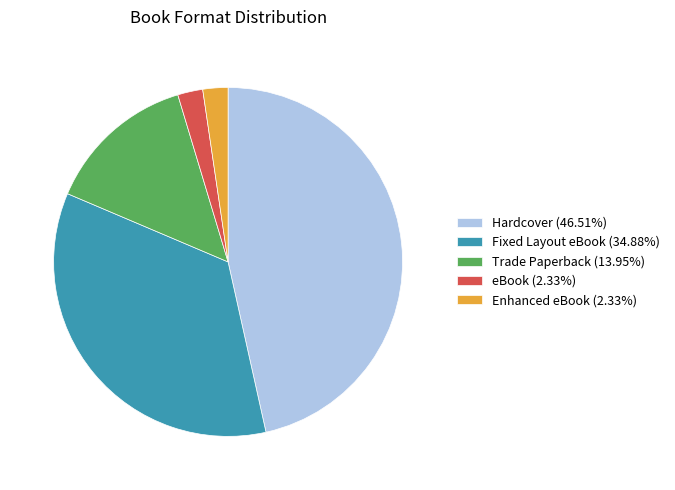

Approximately how many times larger is the value at Hardcover (46.51%) compared to eBook (2.33%)?

20.0